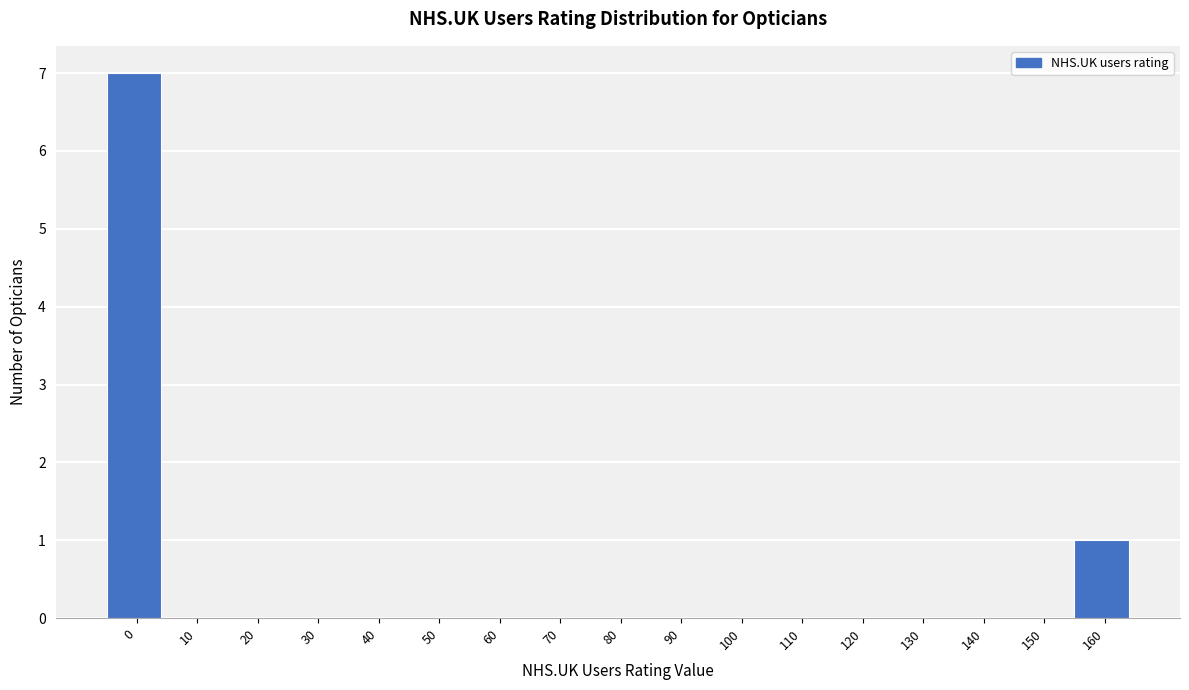

Reading right to left, what are all the values shown in this chart?

160=1	150=0	140=0	130=0	120=0	110=0	100=0	90=0	80=0	70=0	60=0	50=0	40=0	30=0	20=0	10=0	0=7